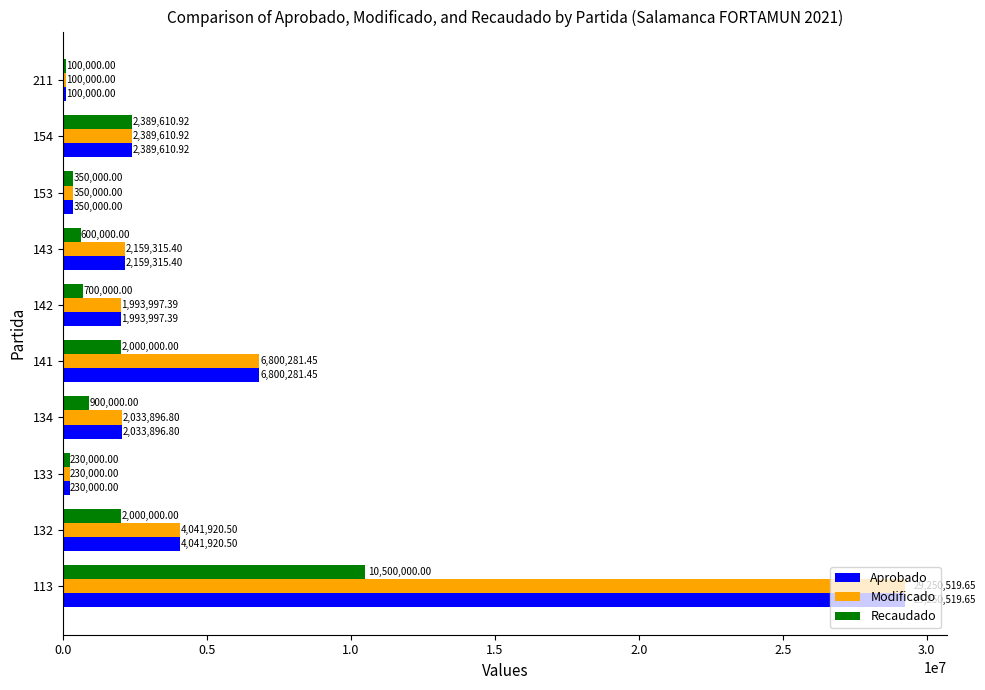

What is the difference between the highest and lowest values at 134?

1133896.8